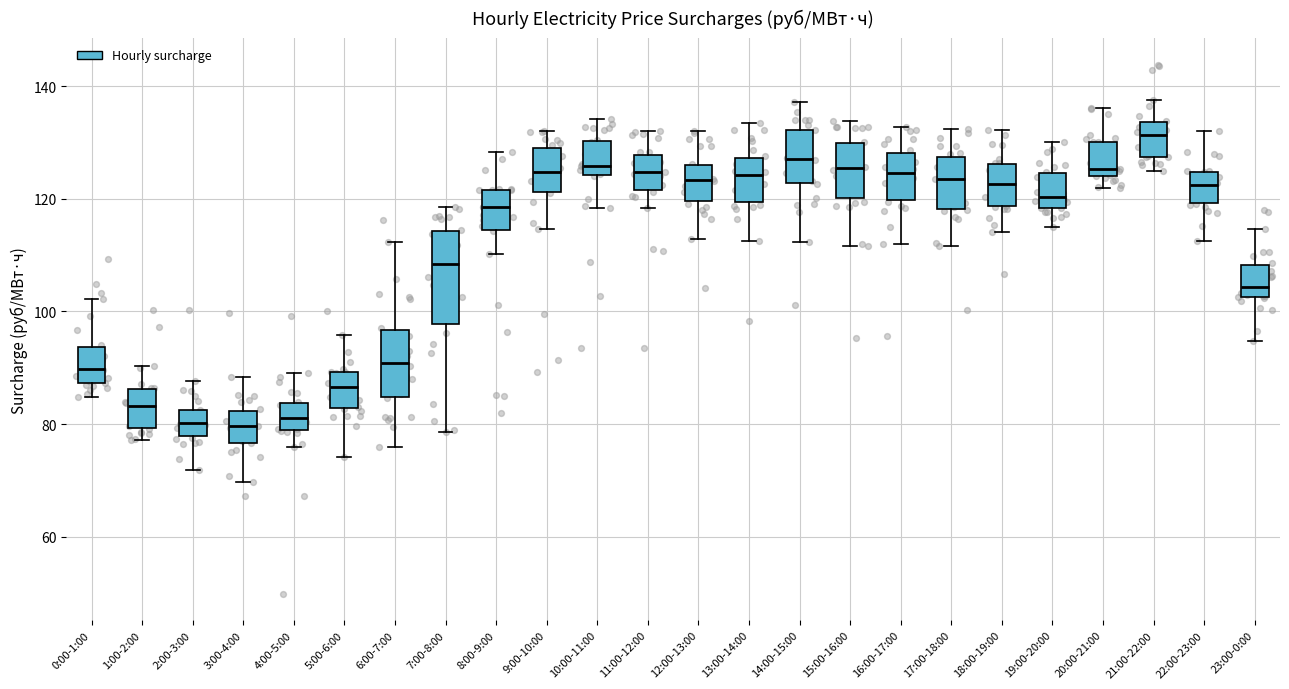

Comparing the boxes themselves (not the whiskers), which one is the tallest?

7:00-8:00